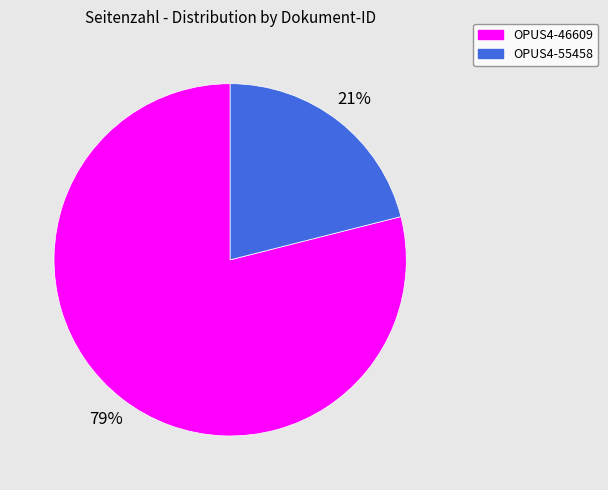

What percentage is the OPUS4-46609 slice, to the nearest percent?

79%